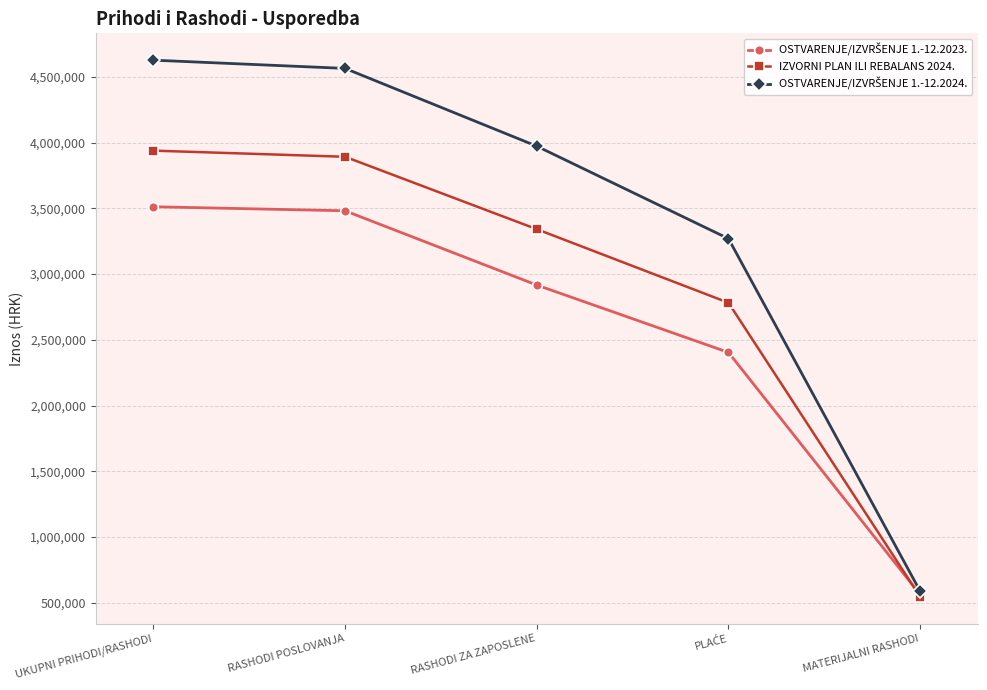

Which label corresponds to the smallest value in the chart?

MATERIJALNI RASHODI